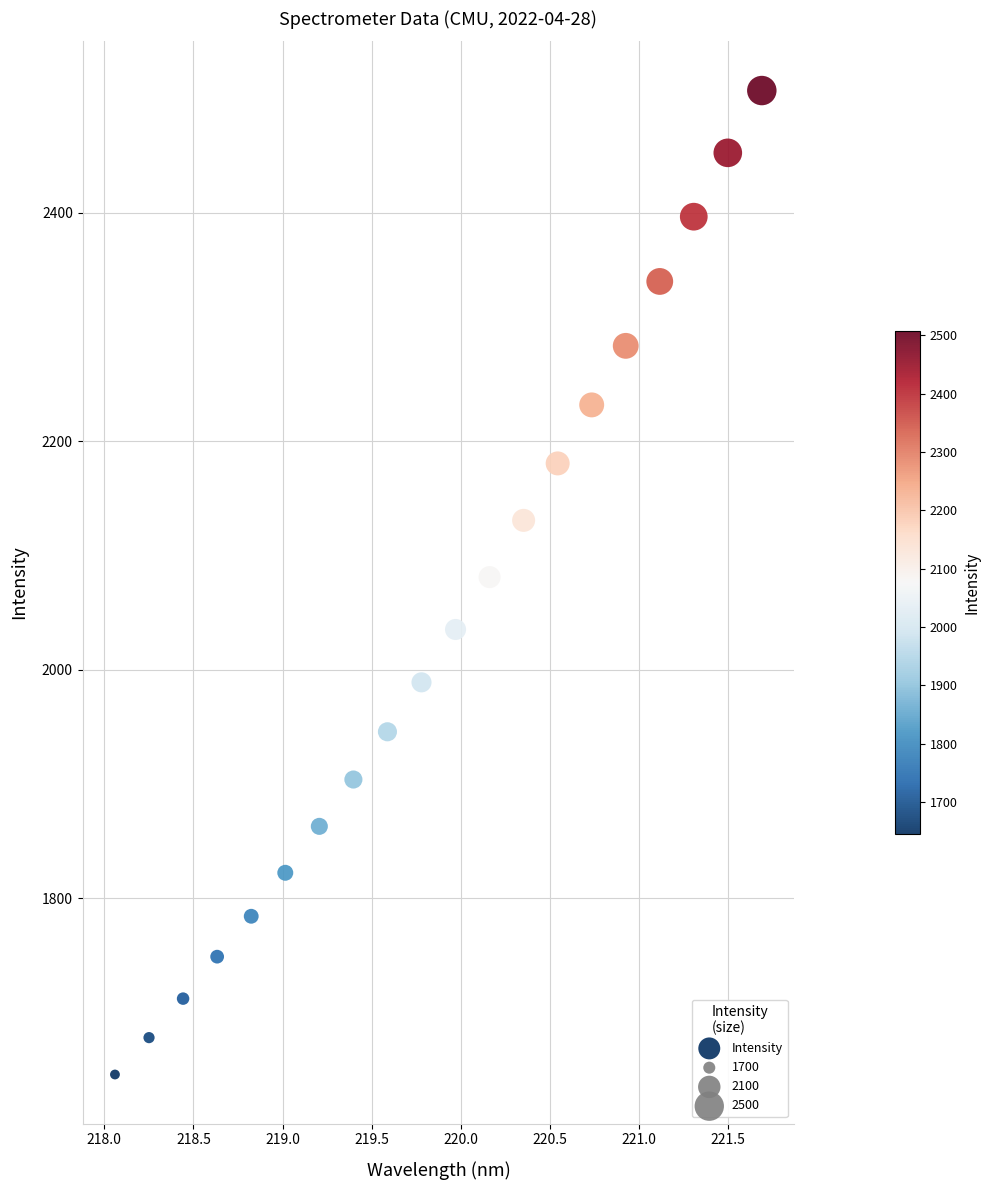

What is the range of X values (max minus min)?

3.6